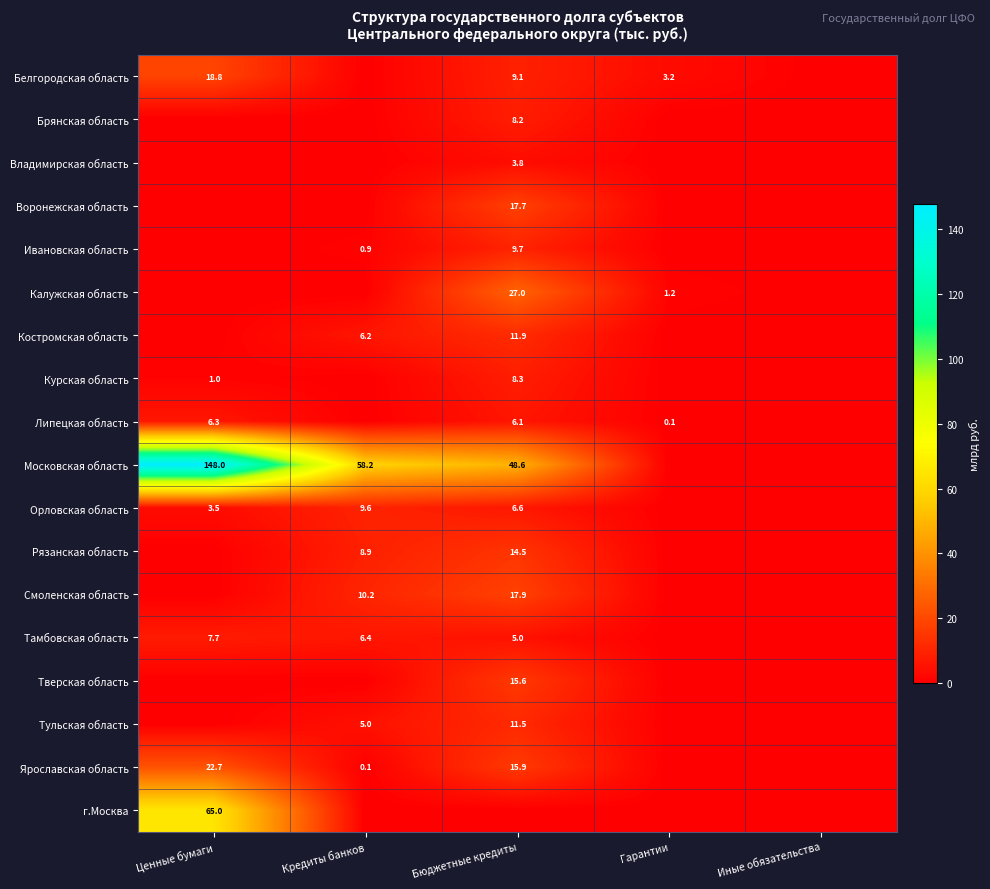

The Тамбовская область series shows 6.6 at Бюджетные кредиты. True or false?

False